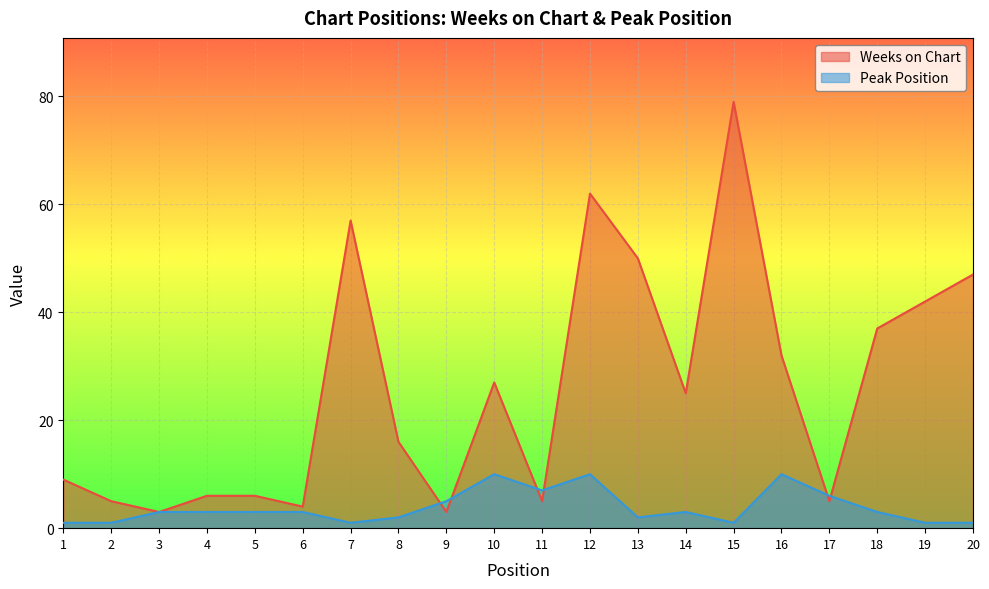

After their last crossing, which series has the higher values: Weeks on Chart or Peak Position?

Weeks on Chart